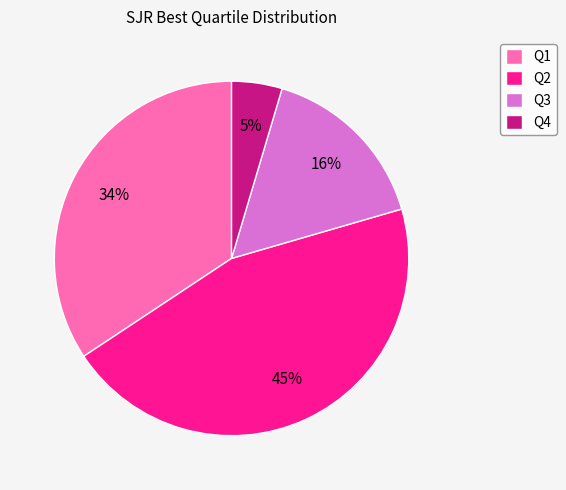

Does Q3 represent more than half of the total?

No